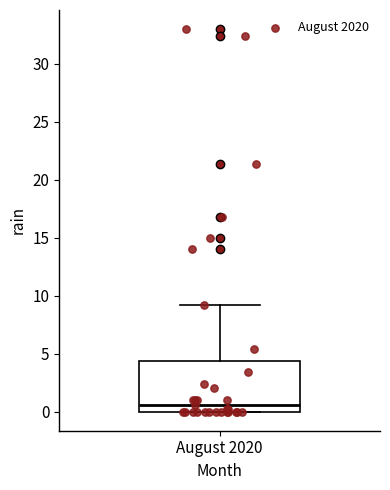

Read this box plot against the y-axis: the position of the median line, the range covered by the box, and the ends of both whiskers. The values are not printed on the chart, so give them approximately, as read against the axis.

median 0.5, box 0.0 to 4.5, whiskers 0.0 to 9.0